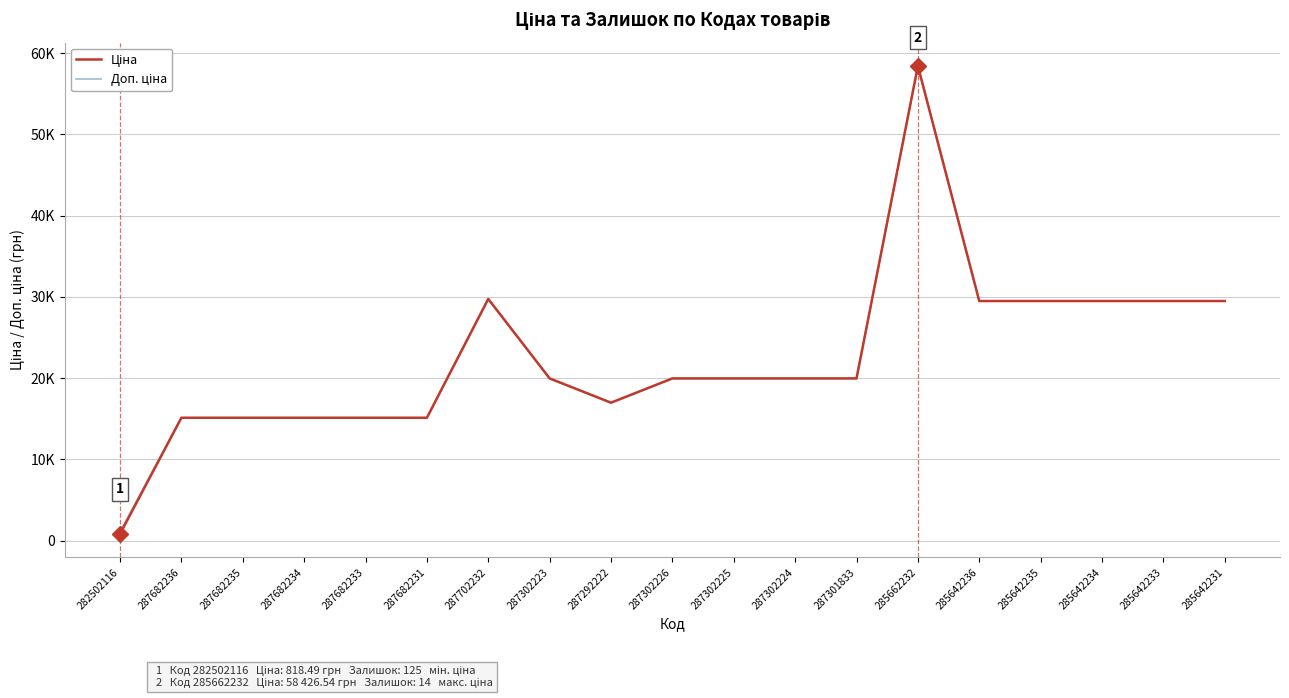

At which label does Ціна first exceed 19964?

287702232